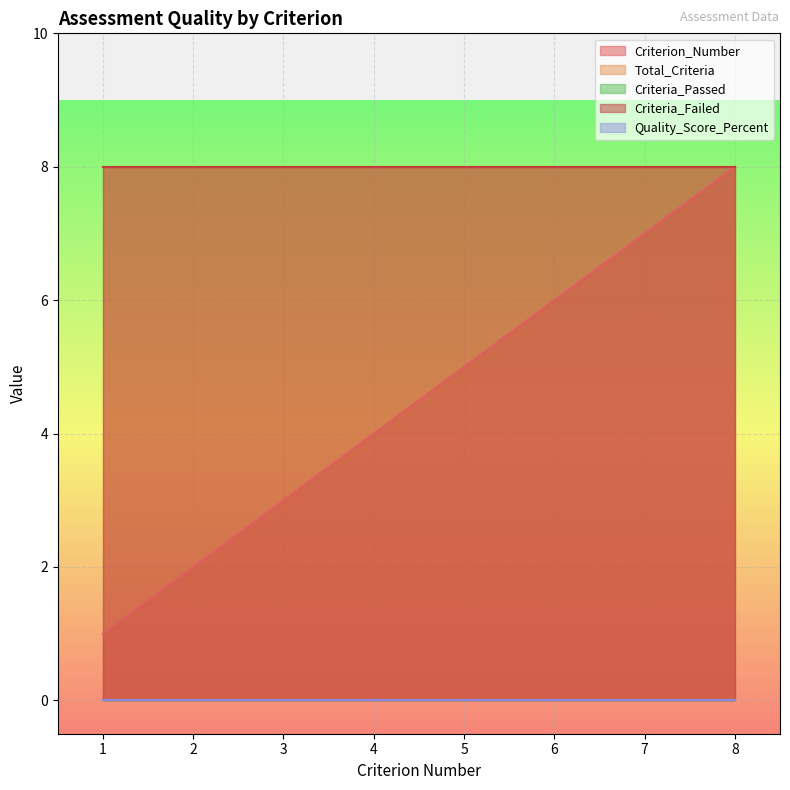

True or false: Criteria_Failed and Quality_Score_Percent cross at least once.

False